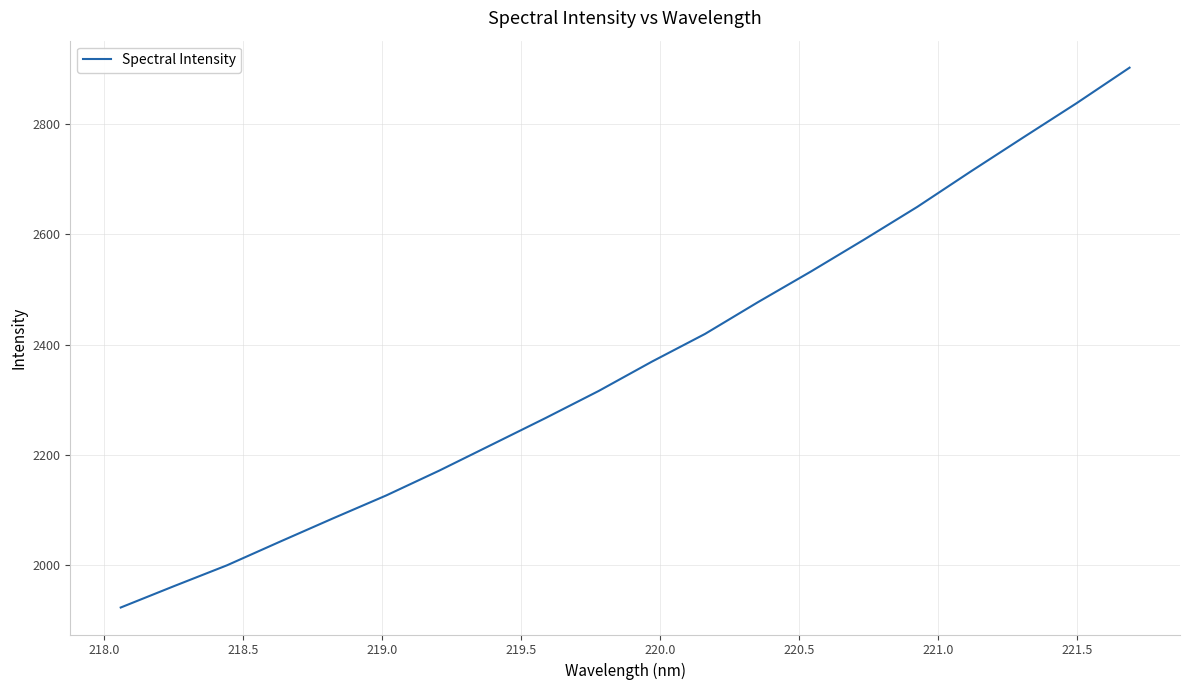

What is the smallest value displayed?

1923.7